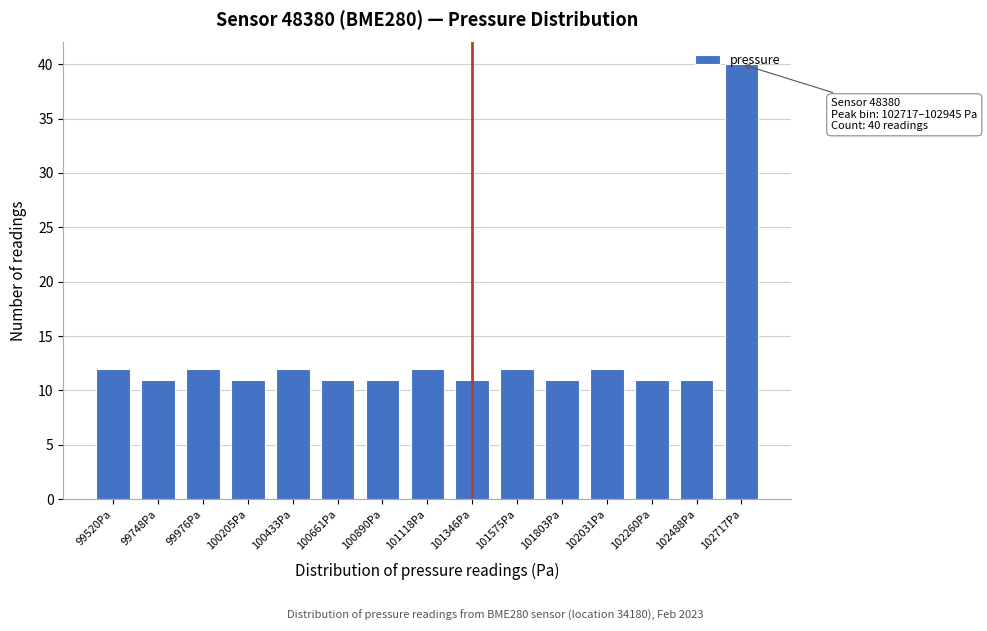

What position from the right is 102260Pa?

3